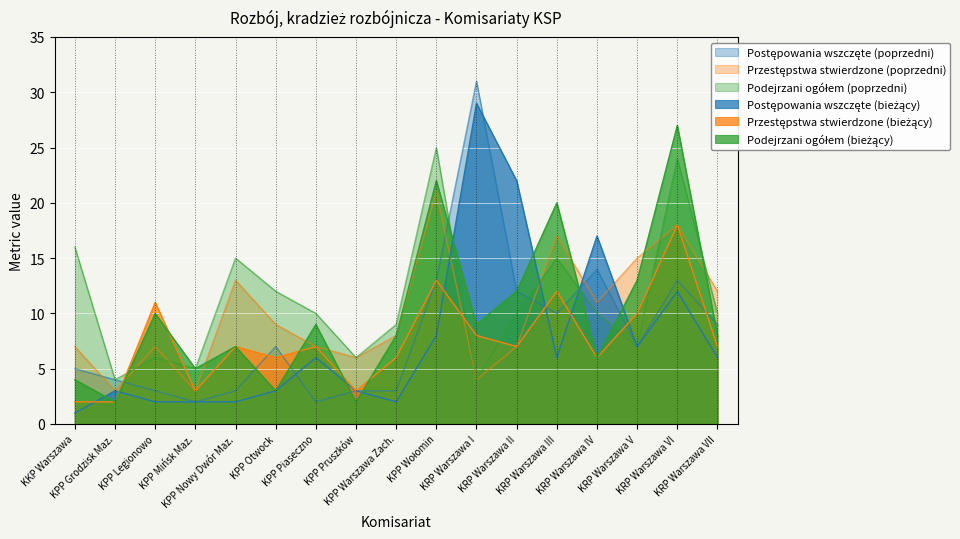

List the labels in order of Podejrzani ogółem (poprzedni) value, largest first.

KPP Wołomin, KRP Warszawa VI, KKP Warszawa, KPP Nowy Dwór Maz., KRP Warszawa III, KPP Otwock, KPP Piaseczno, KRP Warszawa II, KRP Warszawa IV, KRP Warszawa VII, KPP Warszawa Zach., KRP Warszawa V, KPP Legionowo, KPP Pruszków, KPP Mińsk Maz., KPP Grodzisk Maz., KRP Warszawa I